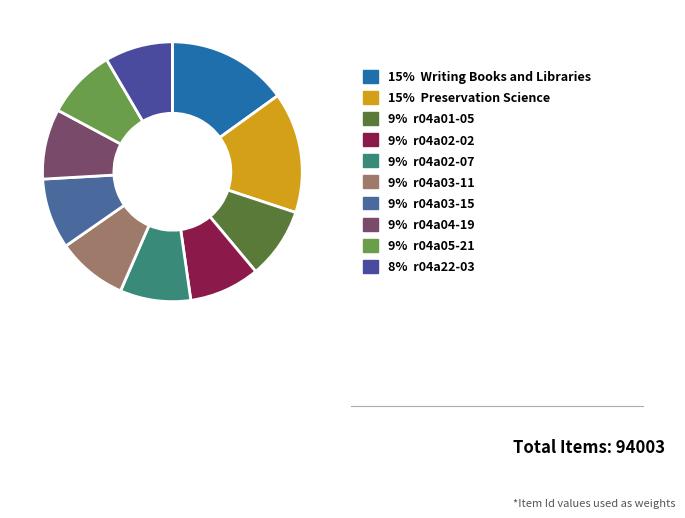

Count the number of slices in the pie.

10